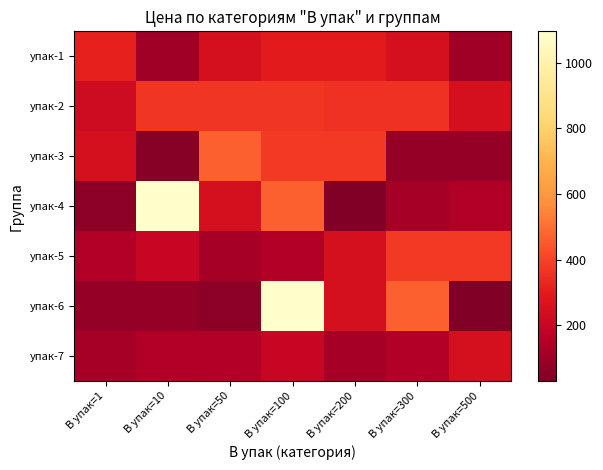

Reading left to right, what are all the values shown in this chart?

упак-1: В упак=1=317.1	В упак=10=101.5	В упак=50=250.0	В упак=100=297.5	В упак=200=297.5	В упак=300=250.0	В упак=500=101.5
упак-2: В упак=1=224.0	В упак=10=371.9	В упак=50=371.9	В упак=100=371.9	В упак=200=357.0	В упак=300=357.0	В упак=500=250.0
упак-3: В упак=1=250.0	В упак=10=50.0	В упак=50=468.0	В упак=100=380.0	В упак=200=380.0	В упак=300=80.0	В упак=500=80.0
упак-4: В упак=1=60.0	В упак=10=1096.1	В упак=50=250.0	В упак=100=468.0	В упак=200=30.6	В упак=300=115.5	В упак=500=140.5
упак-5: В упак=1=147.0	В упак=10=199.3	В упак=50=115.0	В упак=100=147.0	В упак=200=250.0	В упак=300=380.0	В упак=500=380.0
упак-6: В упак=1=80.0	В упак=10=80.0	В упак=50=60.0	В упак=100=1096.1	В упак=200=250.0	В упак=300=468.0	В упак=500=30.6
упак-7: В упак=1=115.5	В упак=10=140.5	В упак=50=147.0	В упак=100=199.3	В упак=200=115.0	В упак=300=147.0	В упак=500=250.0